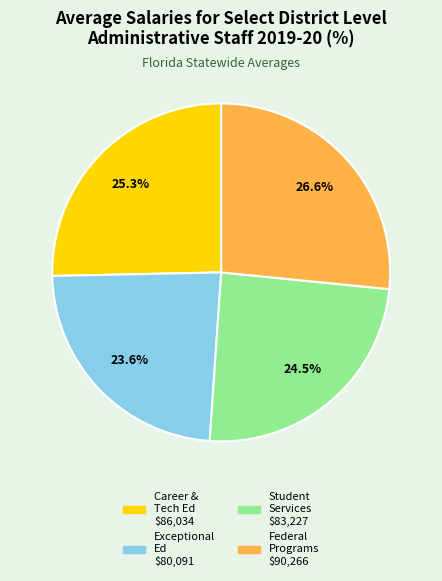

Is there a majority slice in this chart?

No